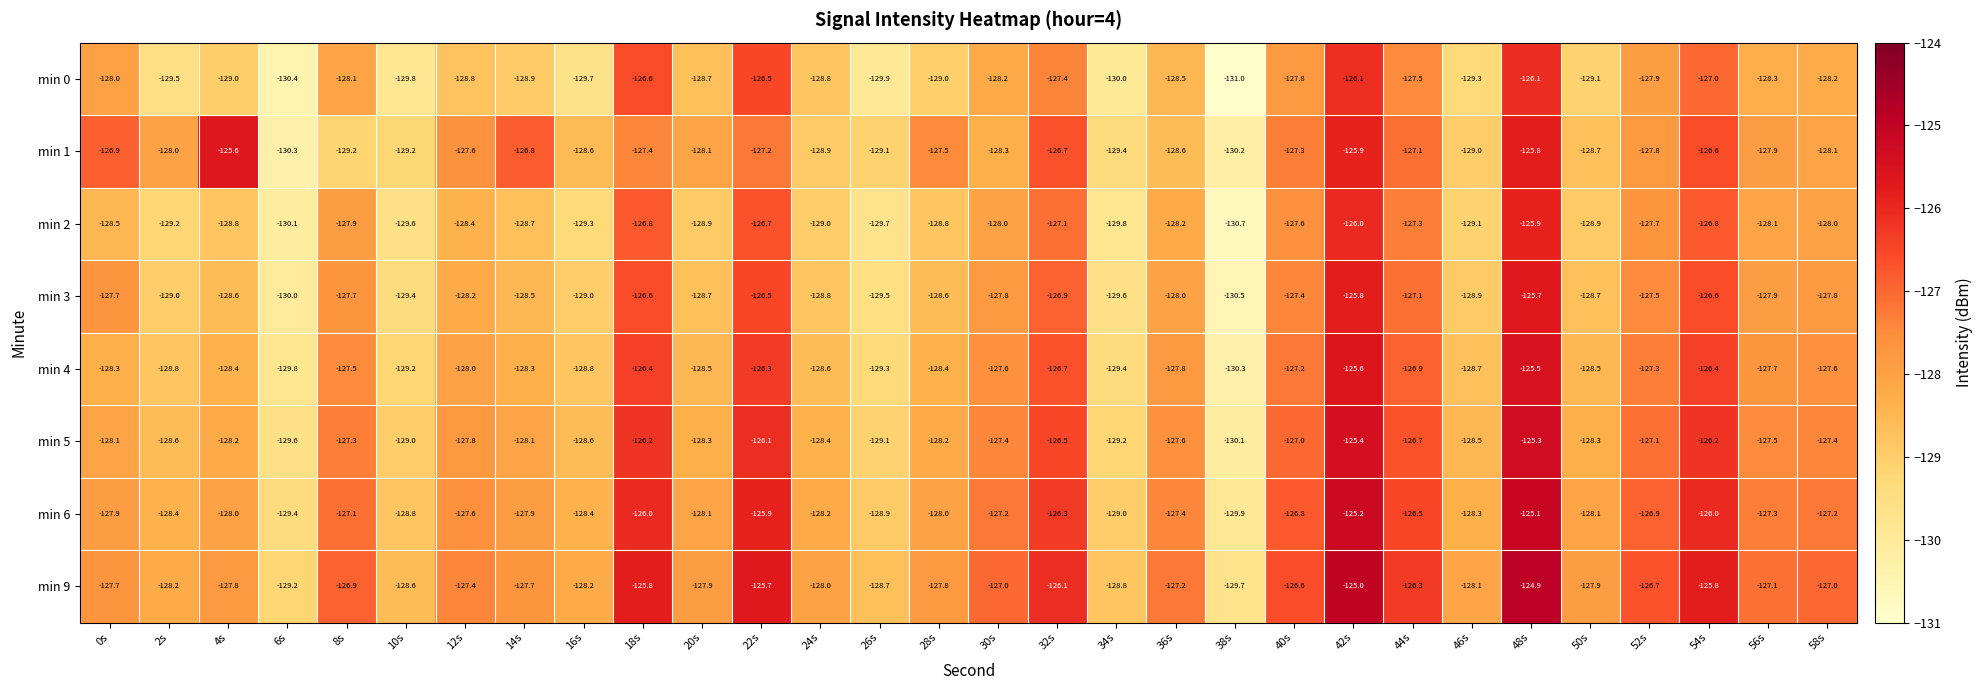

The value of min 6 at 6s is -47.9. True or false?

False